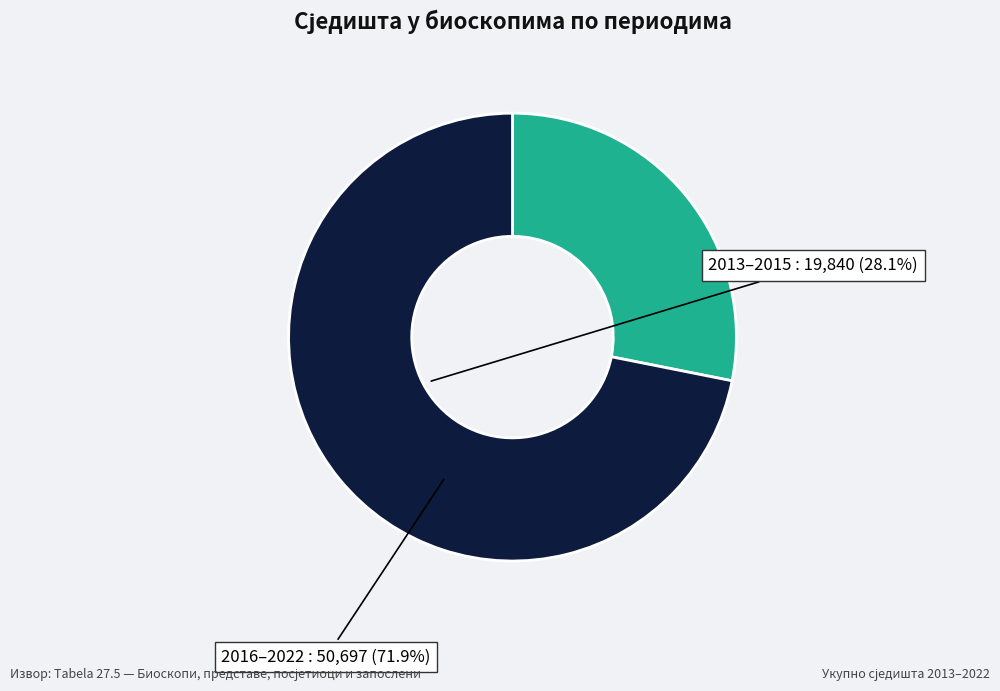

Does any single category account for the majority?

Yes